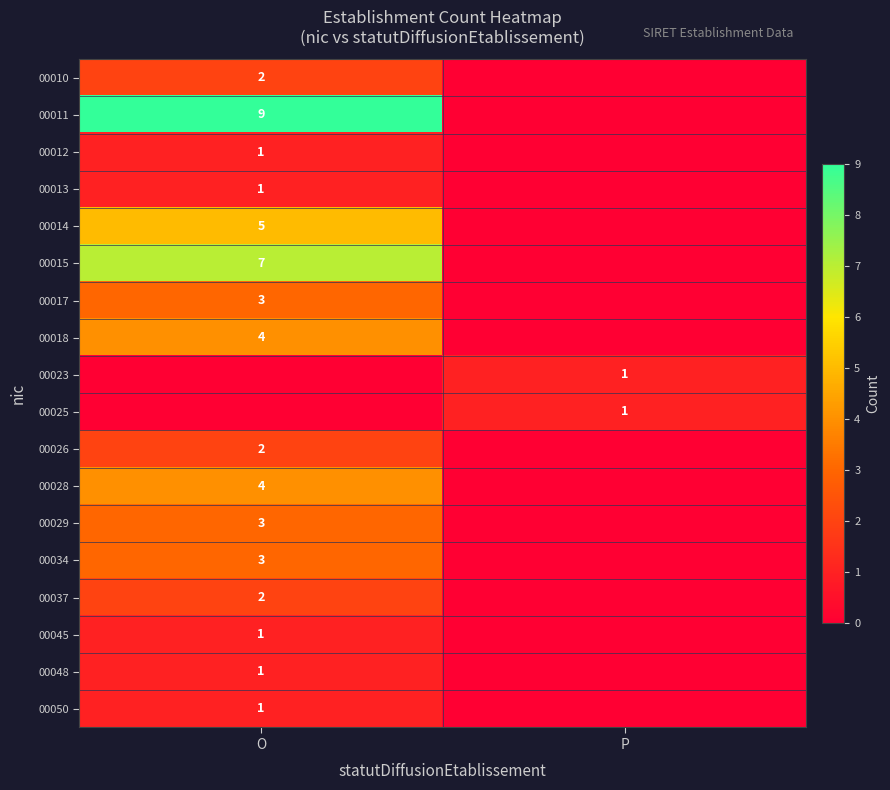

True or false: 00050 has a value of 1 at O.

True